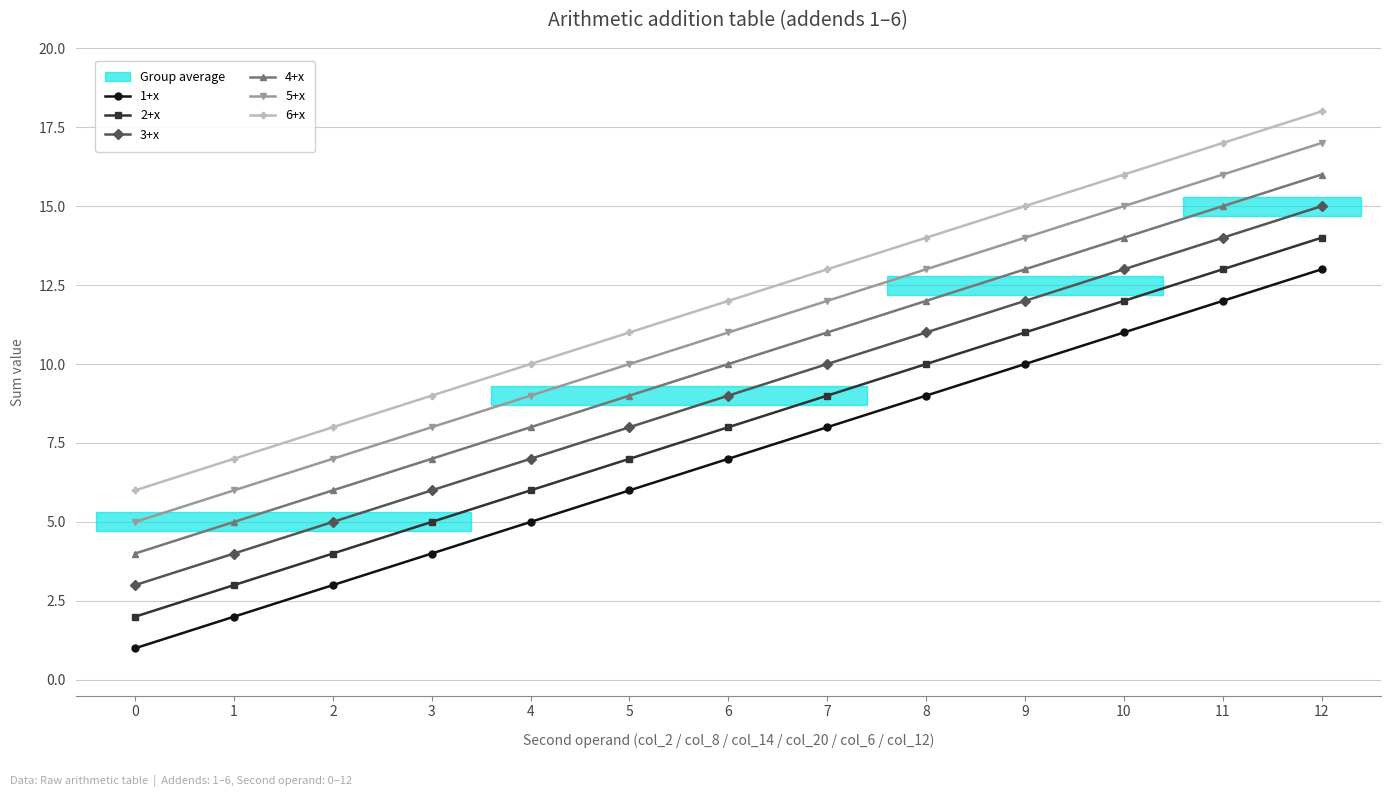

Which series has the largest total across all categories?

6+x